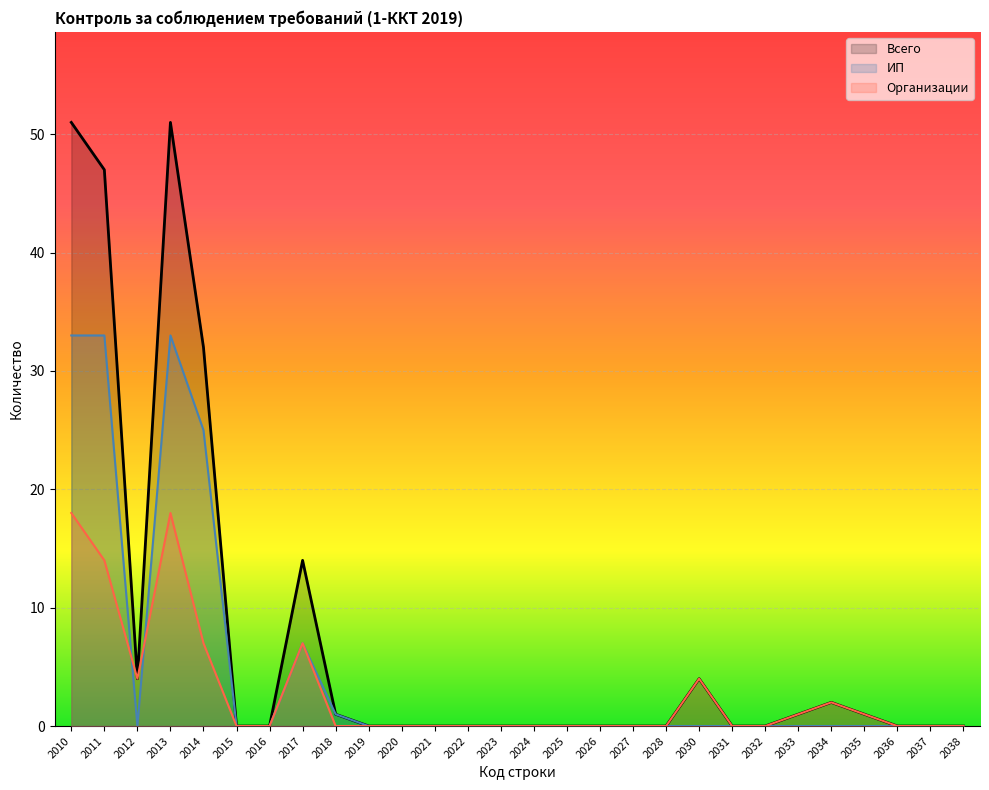

Reading right to left, extract all data points from this chart.

Всего: 0	0	0	1	2	1	0	0	4	0	0	0	0	0	0	0	0	0	0	1	14	0	0	32	51	4	47	51
ИП: 0	0	0	0	0	0	0	0	0	0	0	0	0	0	0	0	0	0	0	1	7	0	0	25	33	0	33	33
Организации: 0	0	0	1	2	1	0	0	4	0	0	0	0	0	0	0	0	0	0	0	7	0	0	7	18	4	14	18